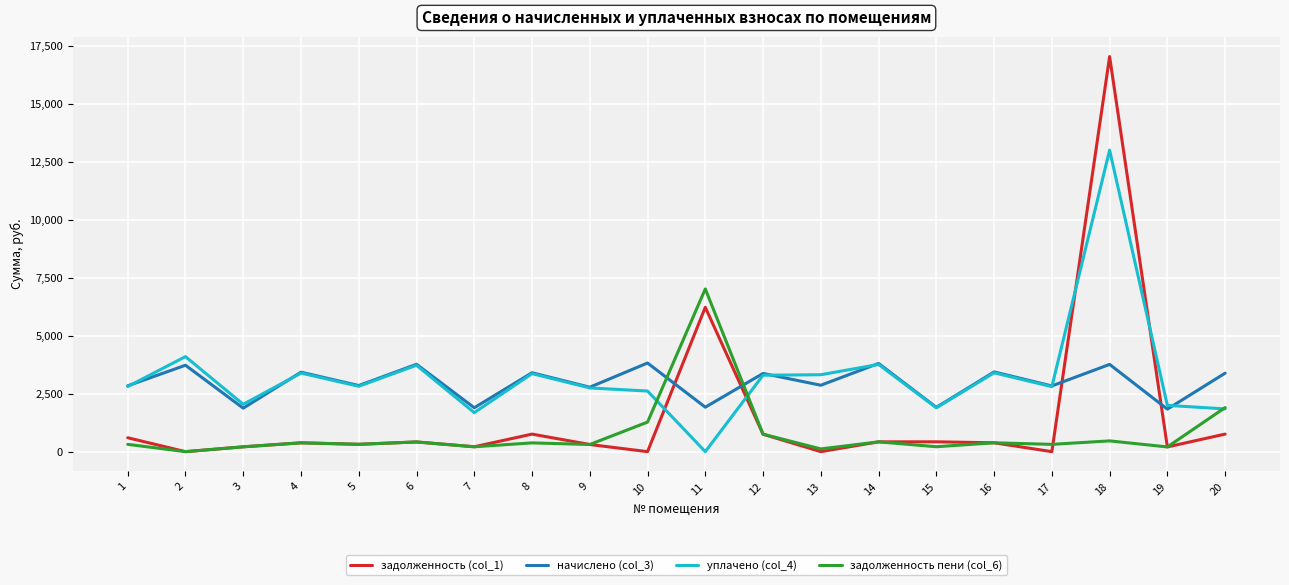

Is the value of задолженность пени (col_6) at 17 greater than the value of уплачено (col_4) at 1?

No